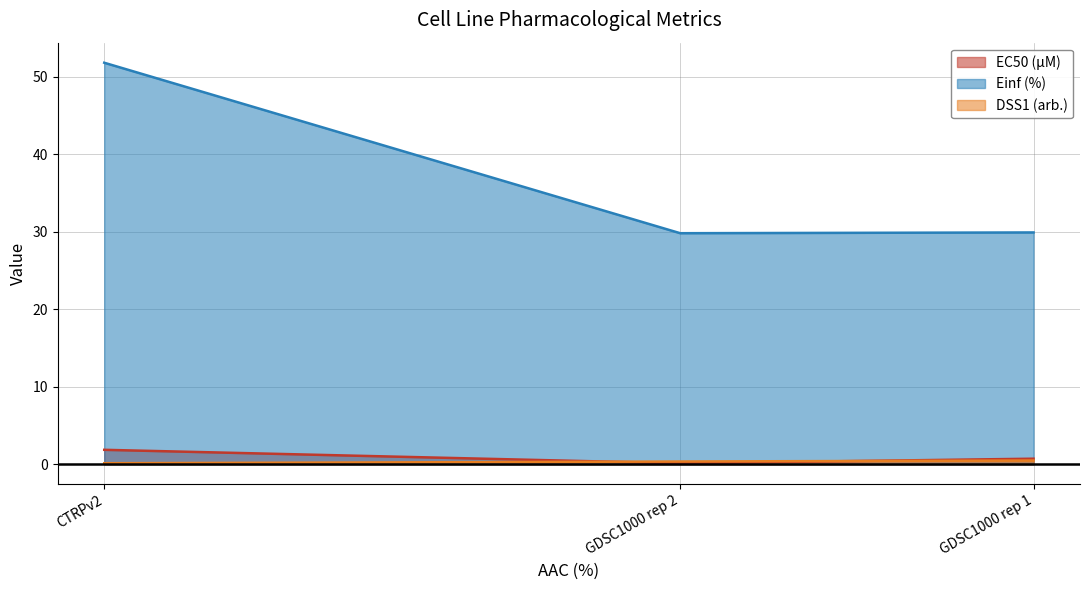

Which series has the largest range (max minus min)?

Einf (%)